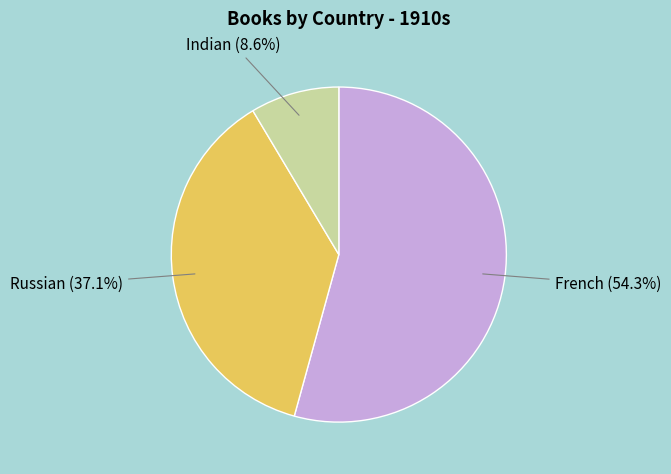

Is French the majority of the pie?

Yes